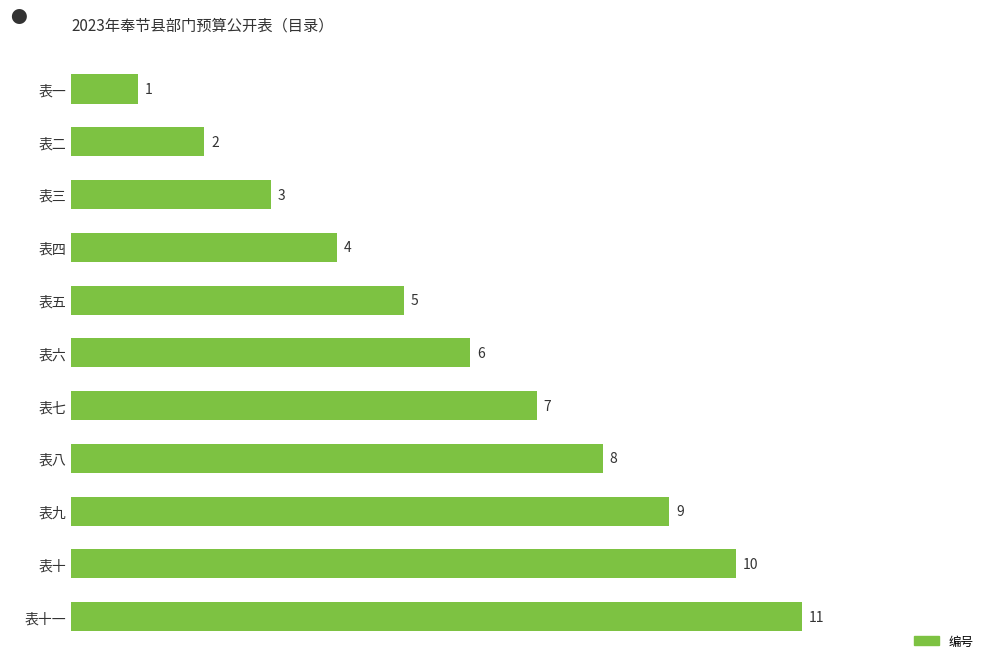

The value at 表十 is 10. True or false?

True